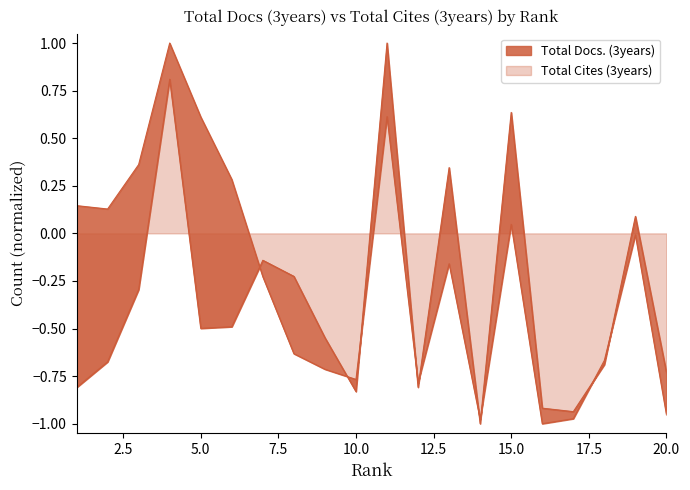

How many positive values does the Total Cites (3years) series have?

8